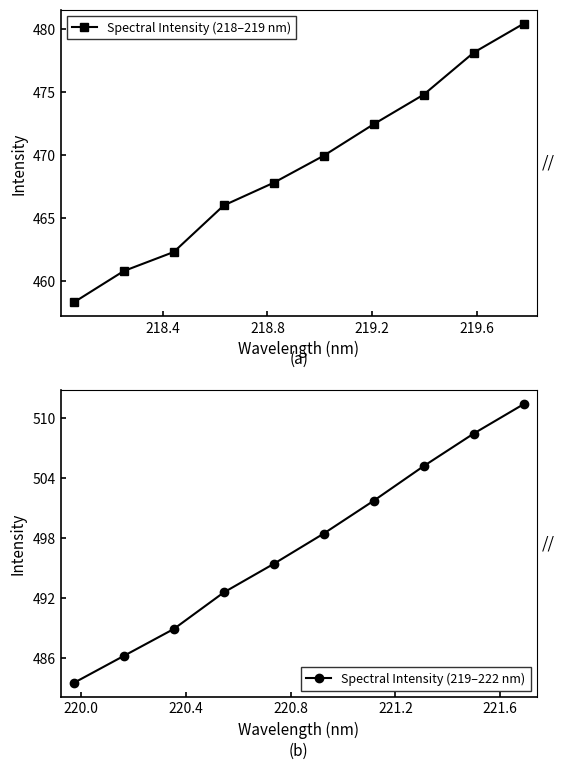

What is the value of the Spectral Intensity (218–219 nm) point at the 2nd from the left?

460.8